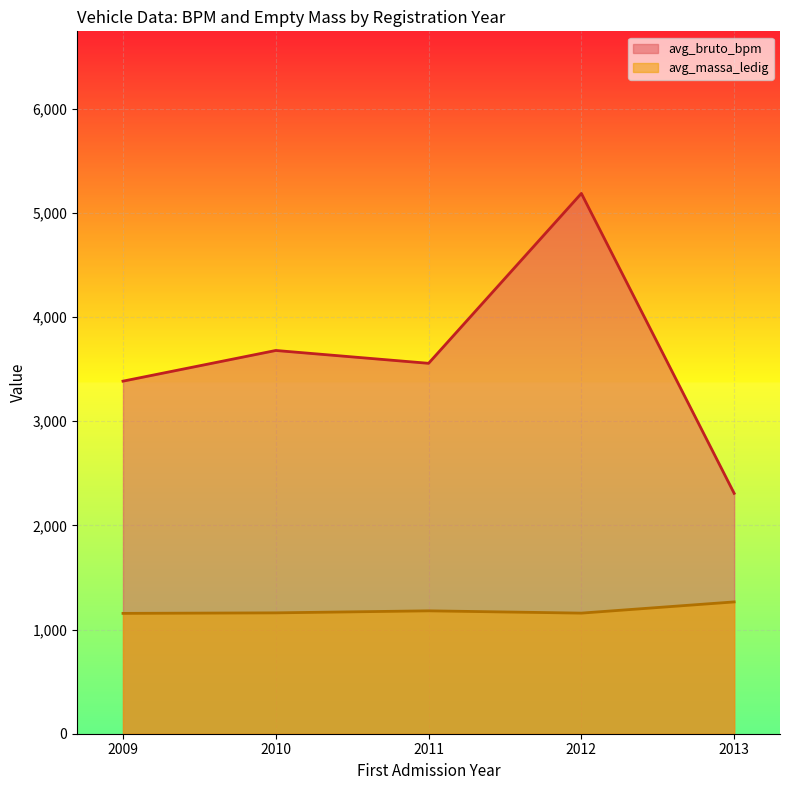

Is the value of avg_bruto_bpm at 2009 greater than the value of avg_massa_ledig at 2011?

Yes